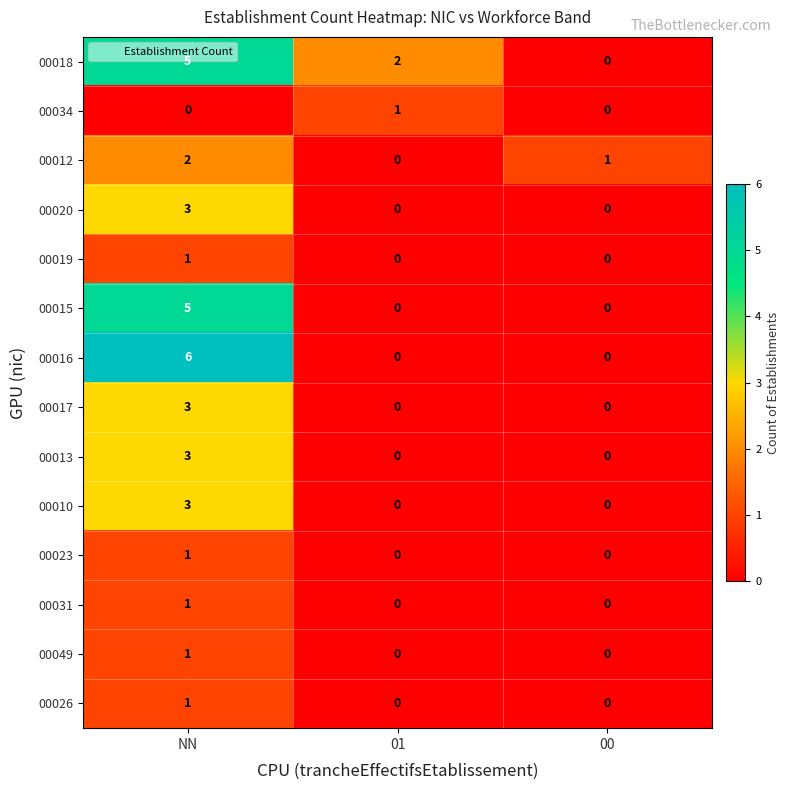

Between 01 and 00, which series saw the biggest shift?

00018